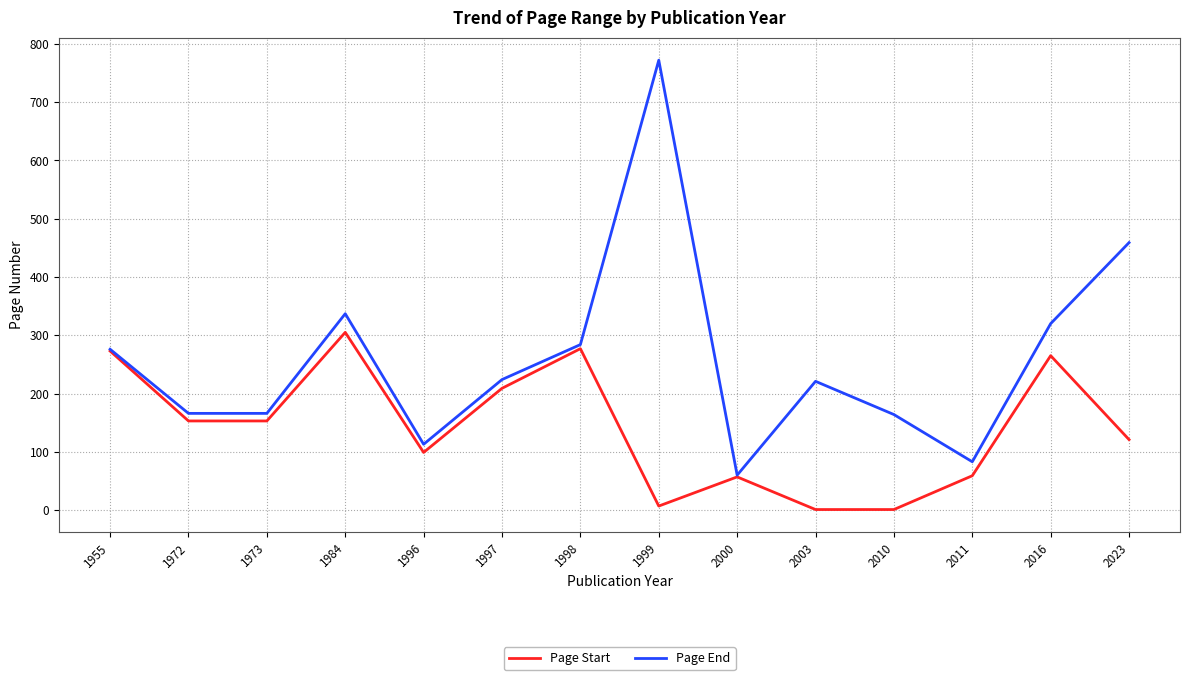

What is the difference between the highest and lowest values at 2016?

55